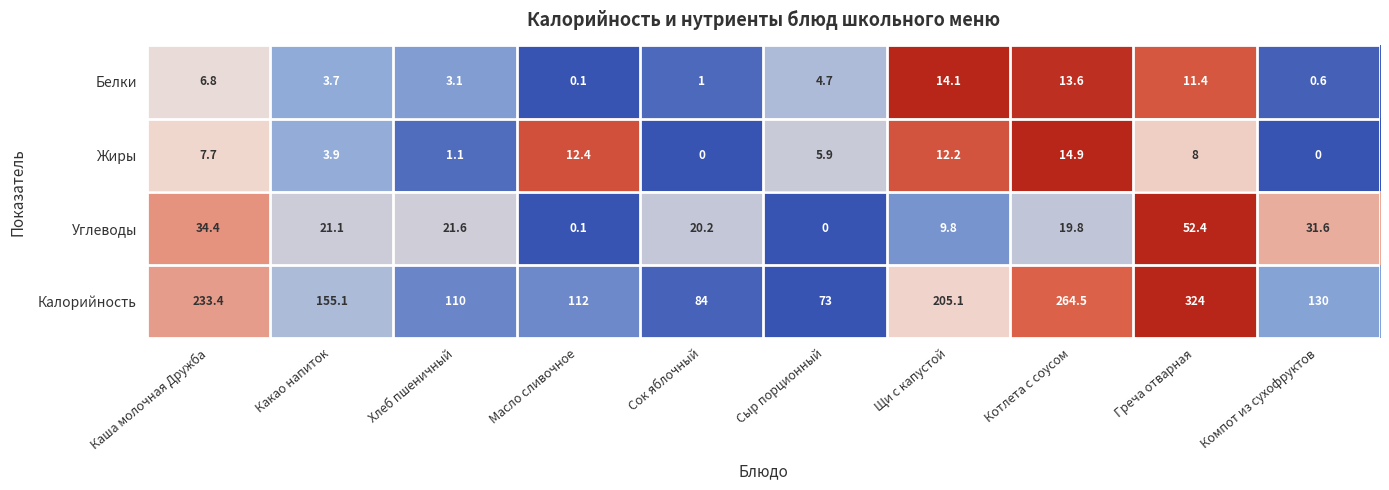

What is the difference between the second highest and second lowest values in the Углеводы series?

34.3